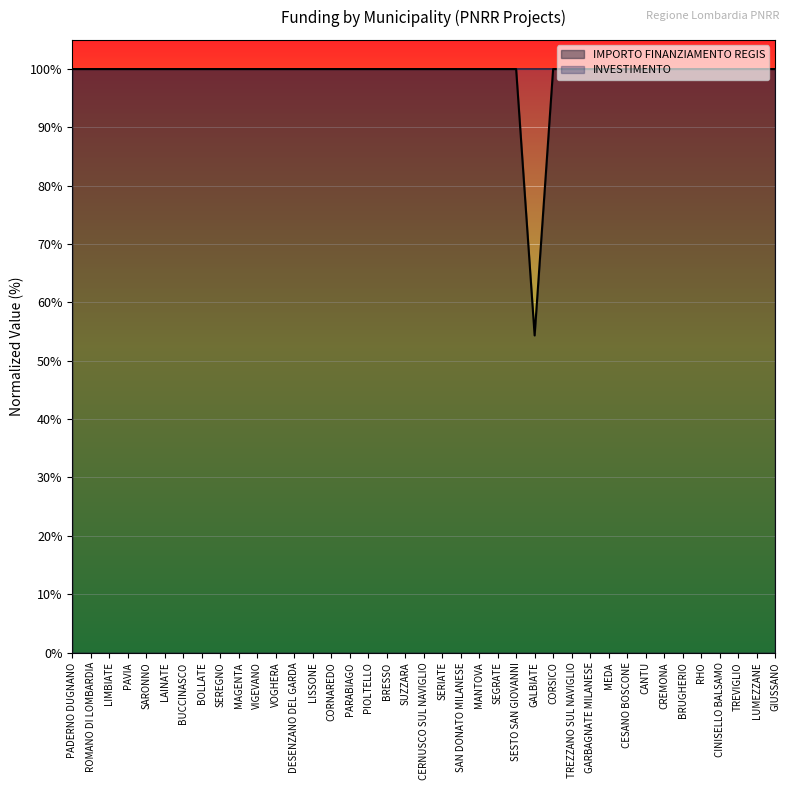

What is the difference between the maximum and minimum values?

45.7